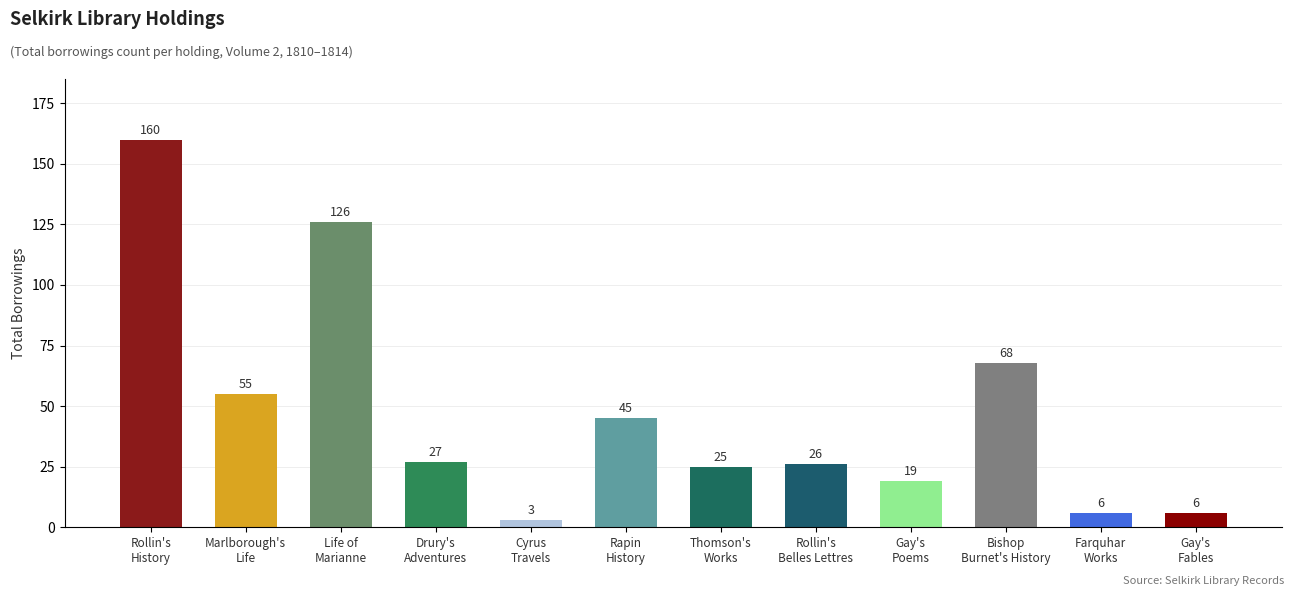

Reading left to right, transcribe all the data shown in this chart.

Rollin's
History=160	Marlborough's
Life=55	Life of
Marianne=126	Drury's
Adventures=27	Cyrus
Travels=3	Rapin
History=45	Thomson's
Works=25	Rollin's
Belles Lettres=26	Gay's
Poems=19	Bishop
Burnet's History=68	Farquhar
Works=6	Gay's
Fables=6